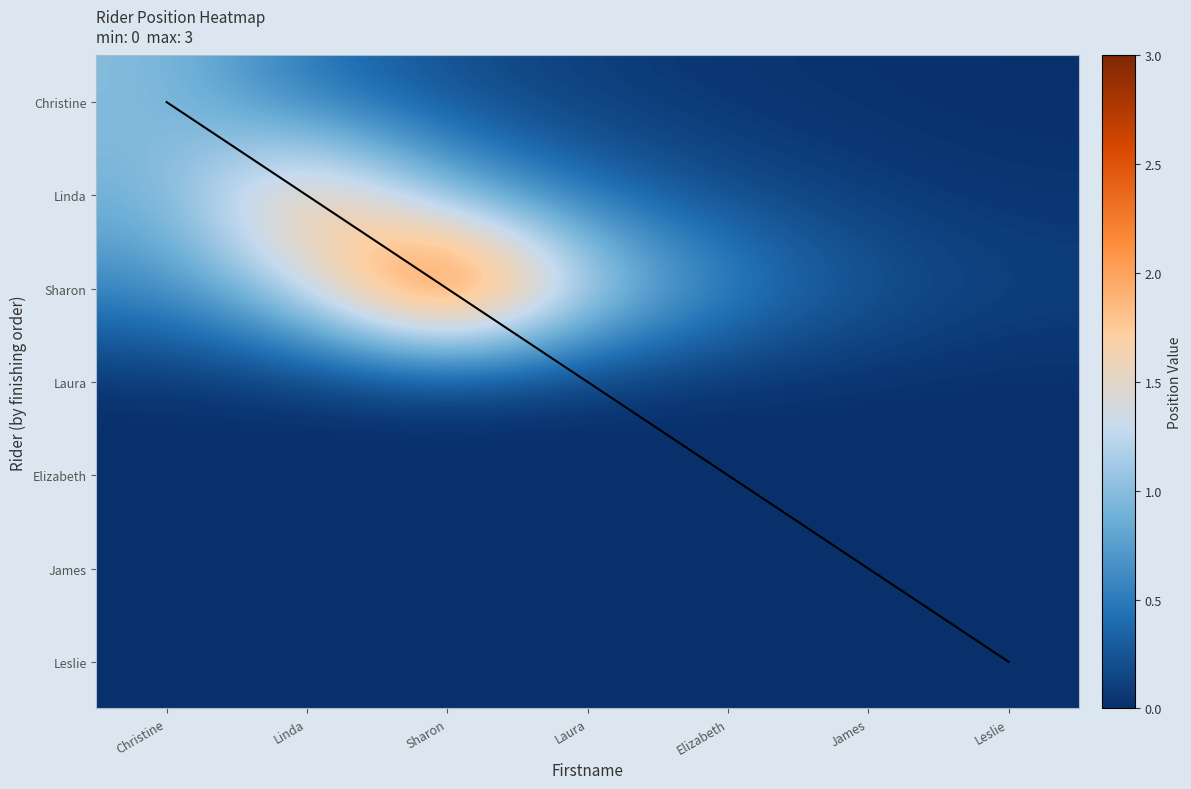

Reading right to left, list all the values displayed in this chart.

Christine: 6=0	5=0	4=0	3=0	2=0	1=0	0=1
Linda: 6=0	5=0	4=0	3=0	2=0	1=2	0=0
Sharon: 6=0	5=0	4=0	3=0	2=3	1=0	0=0
Laura: 6=0	5=0	4=0	3=0	2=0	1=0	0=0
Elizabeth: 6=0	5=0	4=0	3=0	2=0	1=0	0=0
James: 6=0	5=0	4=0	3=0	2=0	1=0	0=0
Leslie: 6=0	5=0	4=0	3=0	2=0	1=0	0=0